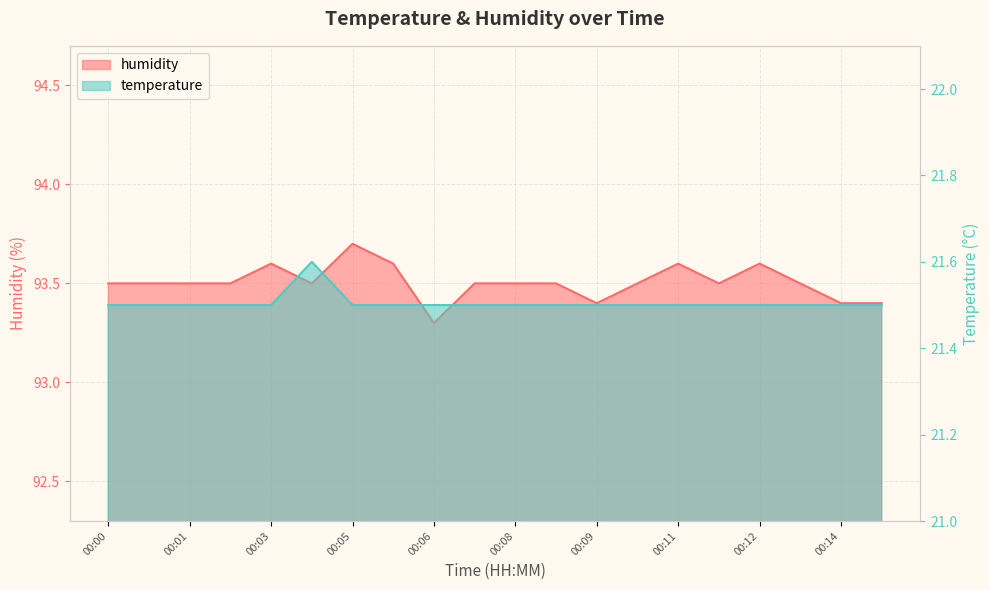

How many lines are shown in the chart?

2